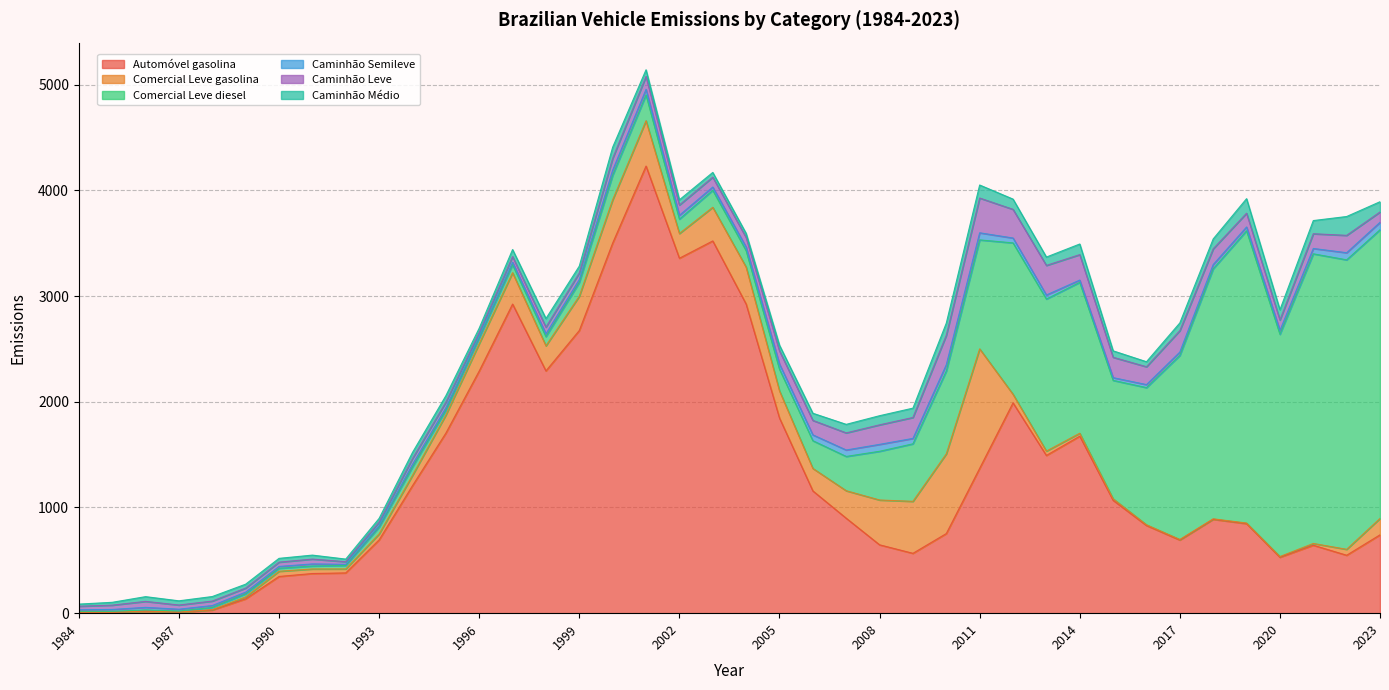

Where is Caminhão Semileve nearest to the value 40?

2018